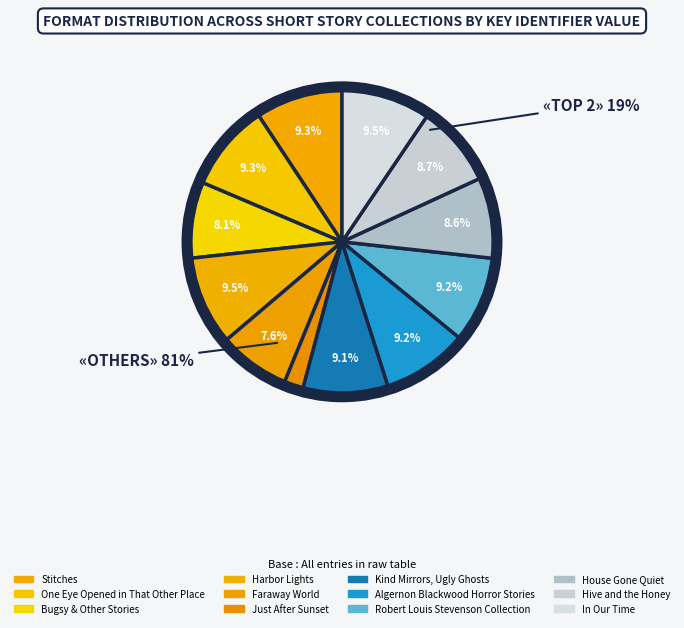

To the nearest percent, what portion does Kind Mirrors, Ugly Ghosts represent?

9%